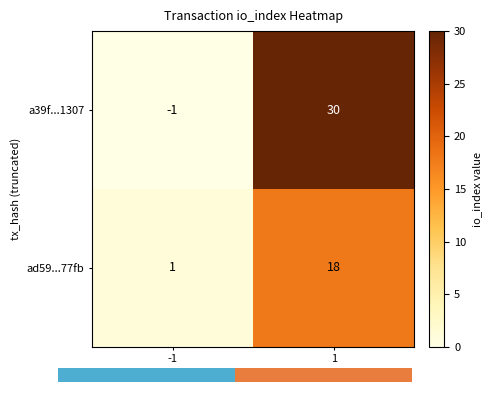

List the series in order of their peak value, highest first.

a39f...1307, ad59...77fb